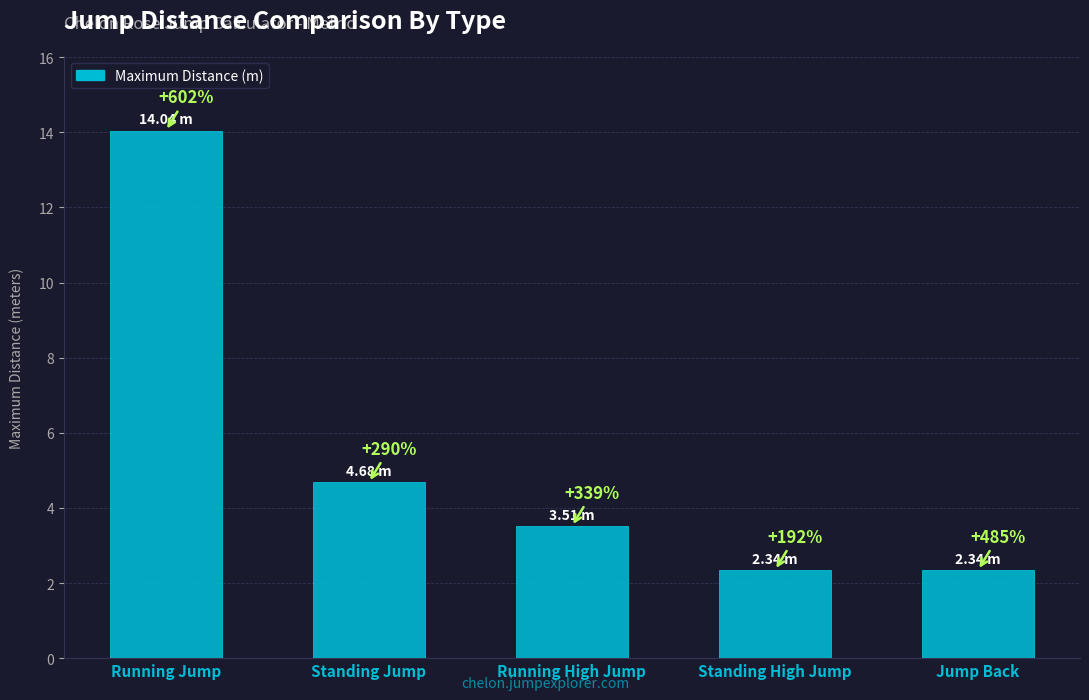

How many bars are there in total?

5